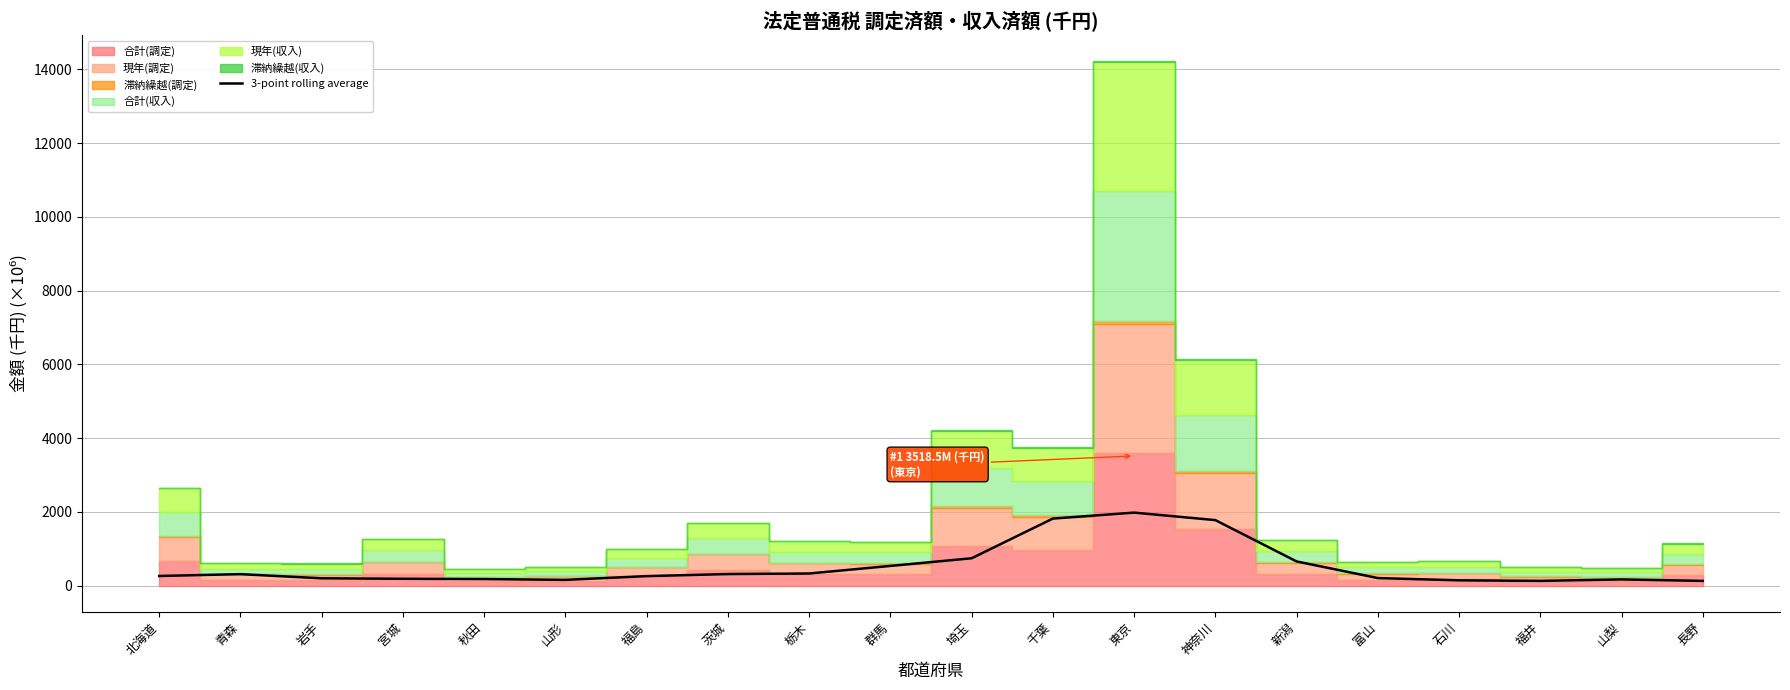

What is the value of the 5th point from the left?

182.6